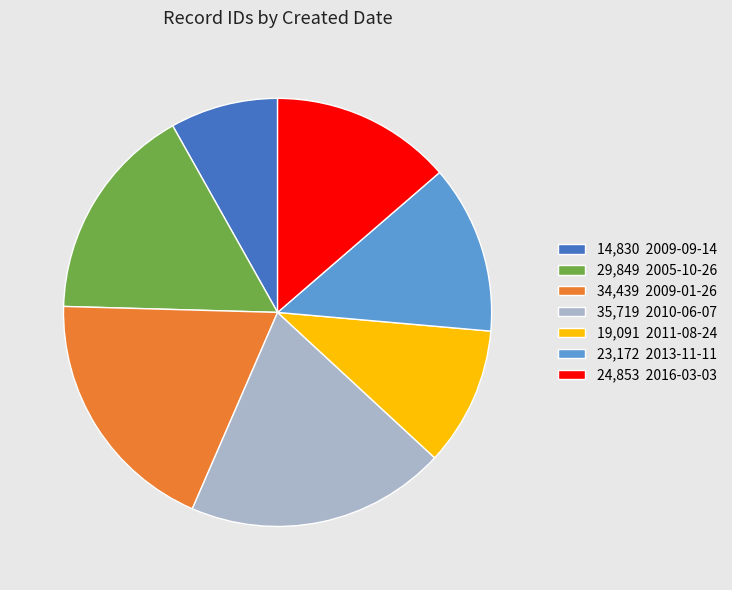

Which slice is the smallest?

14,830 2009-09-14